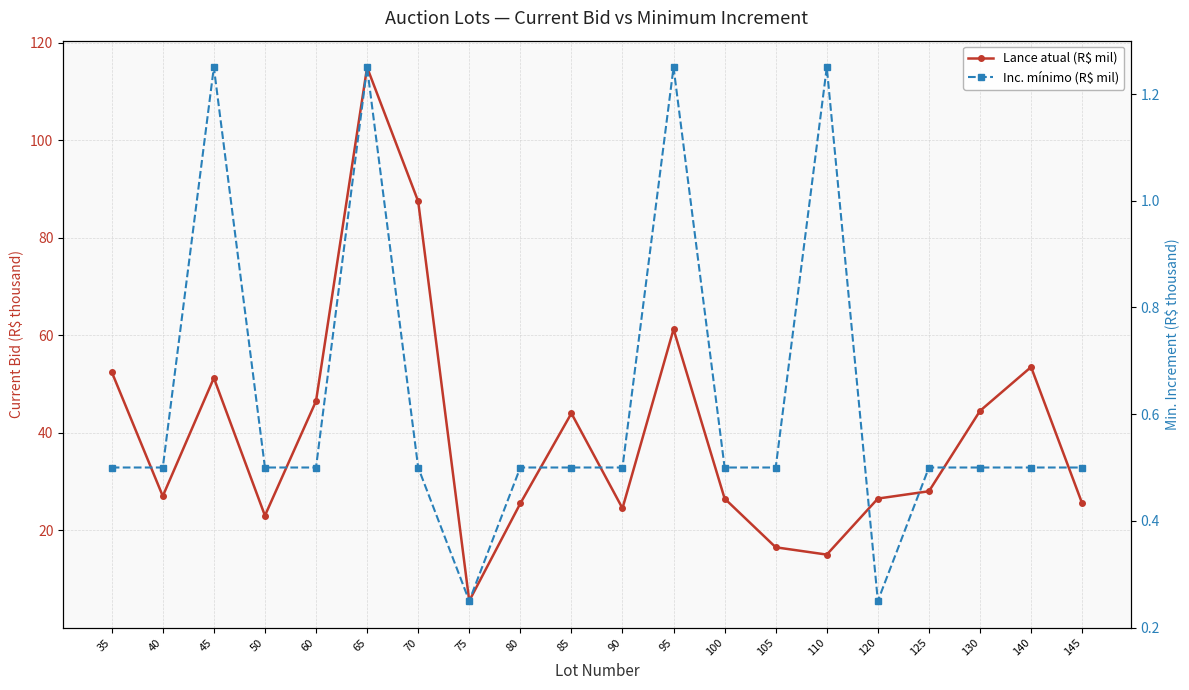

What is the value of the Lance atual (R$ mil) point at the 13th from the left?

26.5